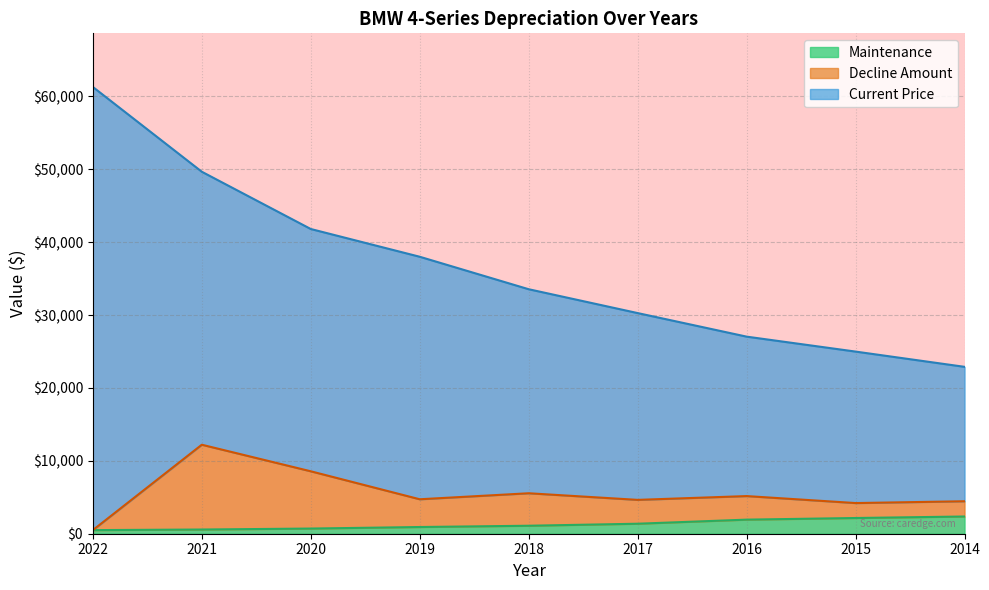

What is the maximum value shown in the chart?

61302